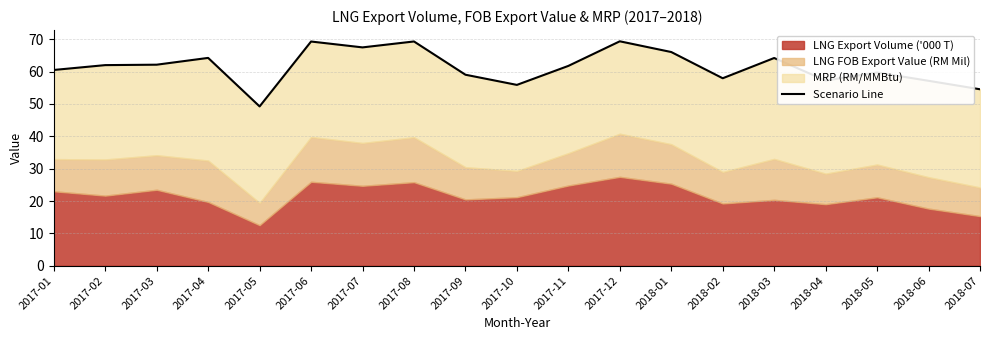

What is the value of the 6th point from the left?

69.3